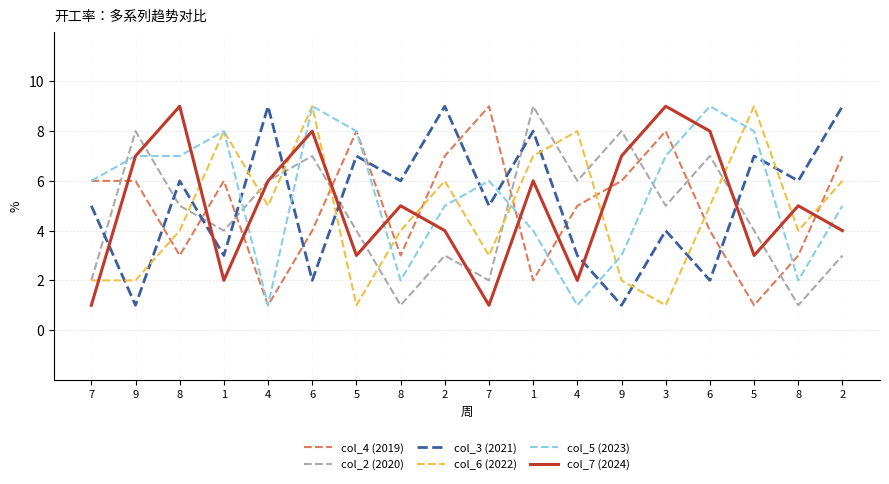

How many data points in col_7 (2024) are above 5?

8